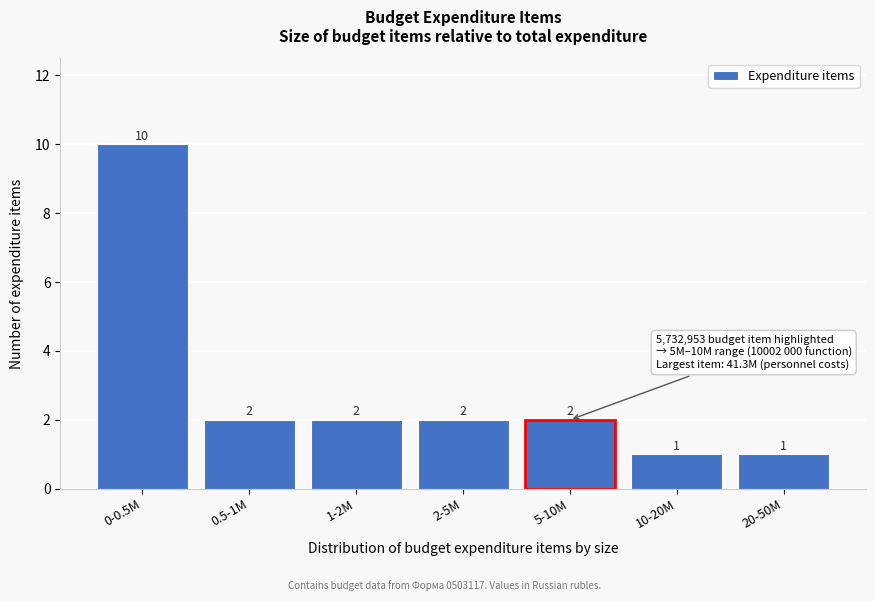

Reading left to right, extract all data points from this chart.

10	2	2	2	2	1	1